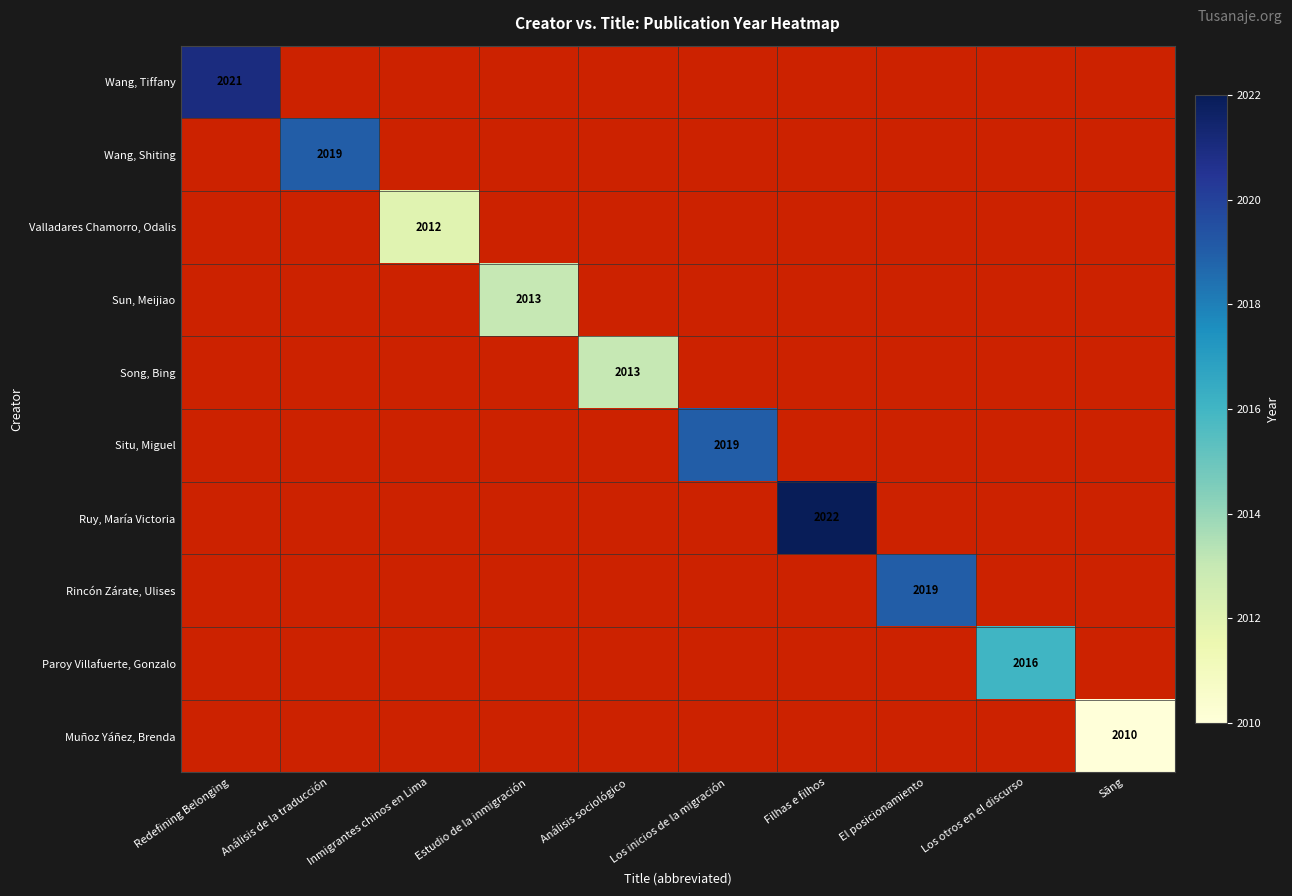

How many series are shown in this chart?

10